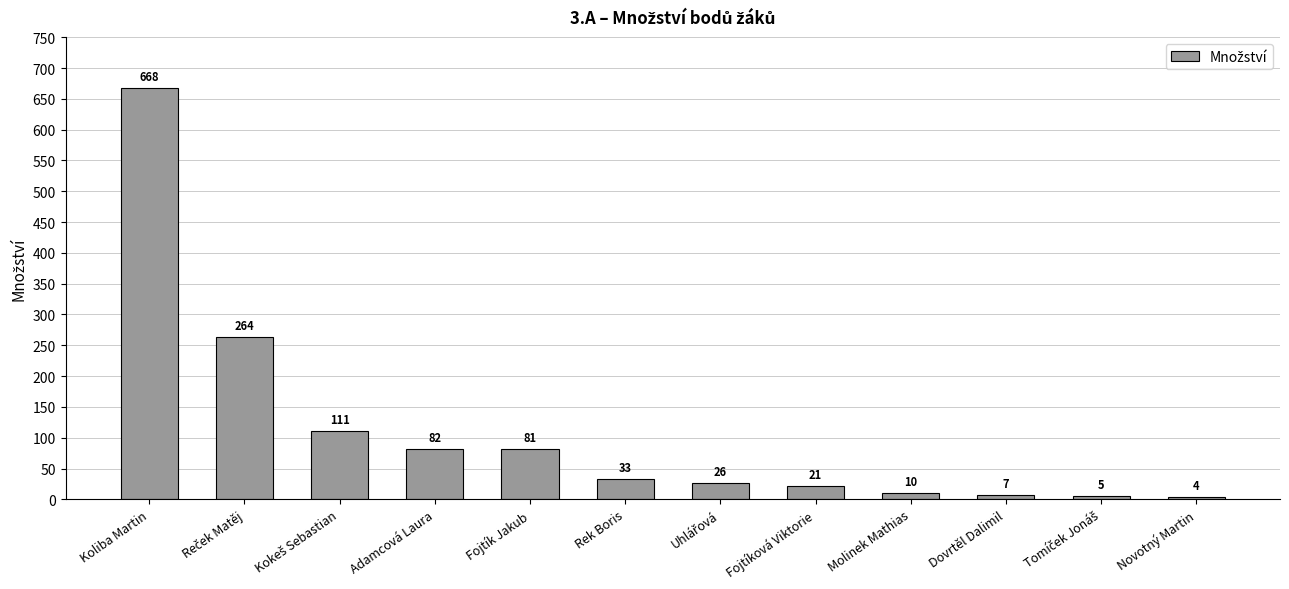

Is it true that the value at Fojtík Jakub is 113?

False